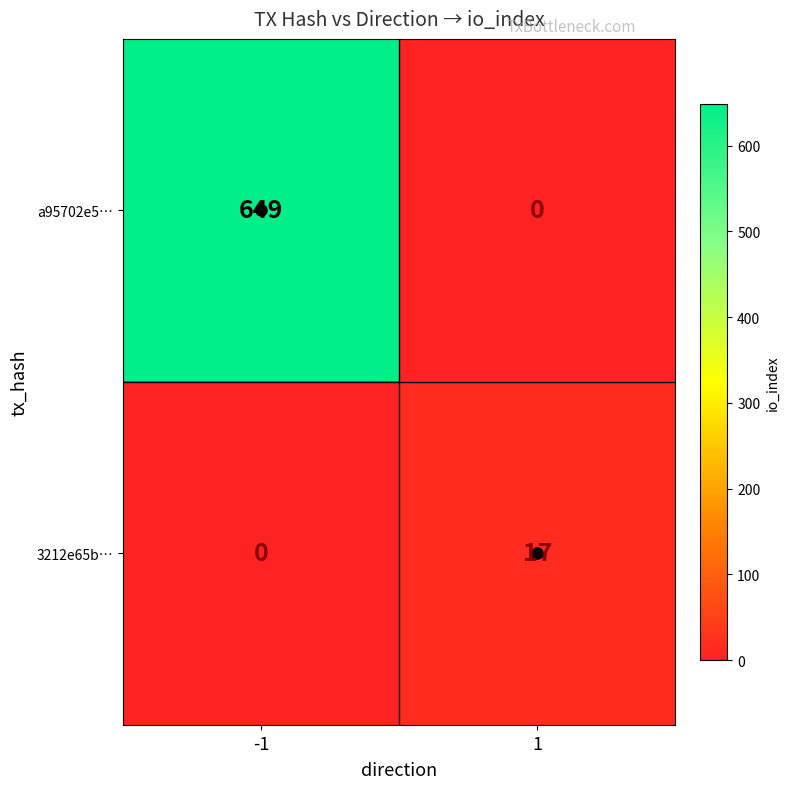

How many distinct data groups are displayed?

2